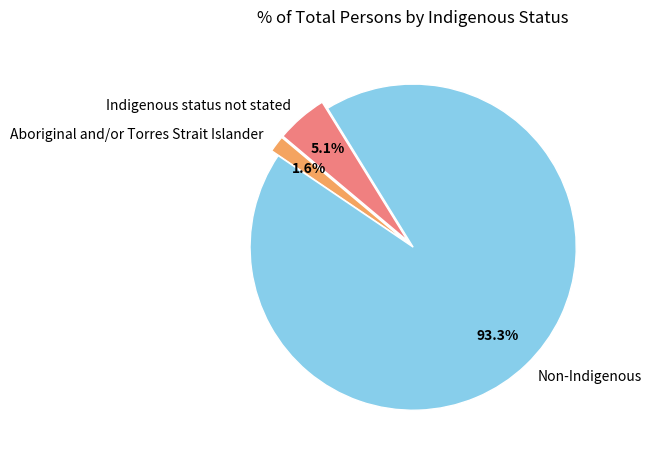

Which has a higher value, Aboriginal and/or Torres Strait Islander or Non-Indigenous?

Non-Indigenous